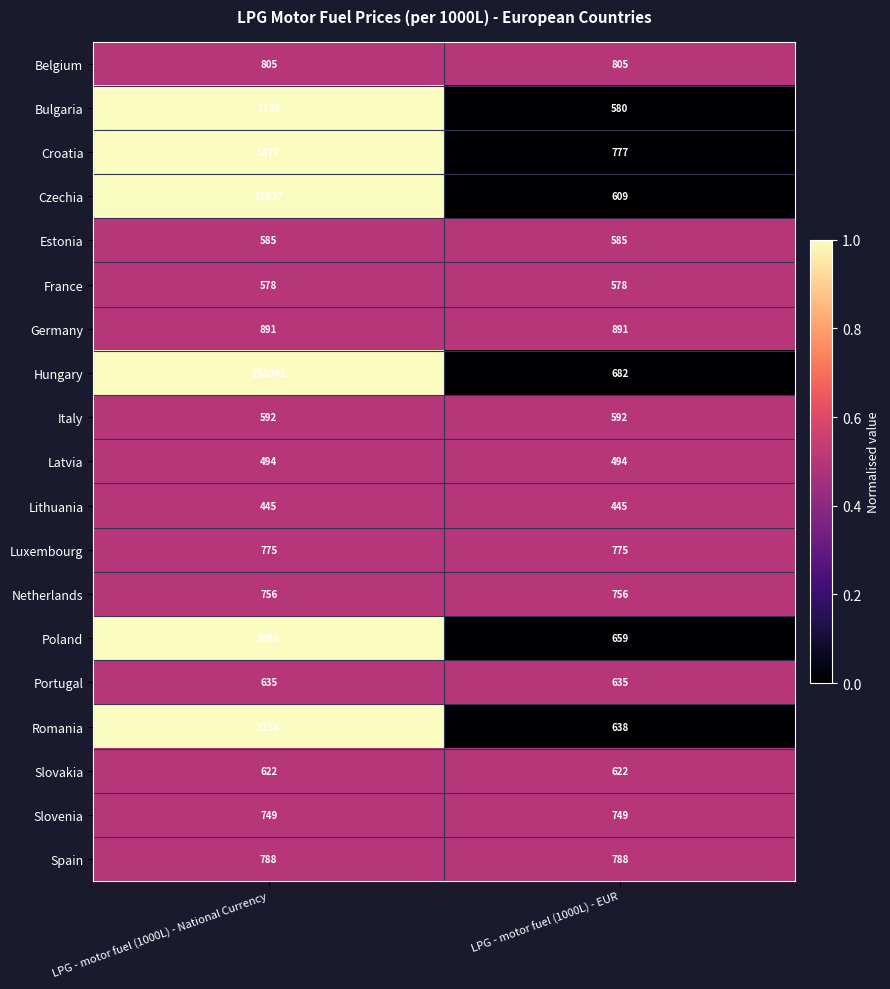

The value of Poland at LPG - motor fuel (1000L) - EUR is 659. True or false?

True